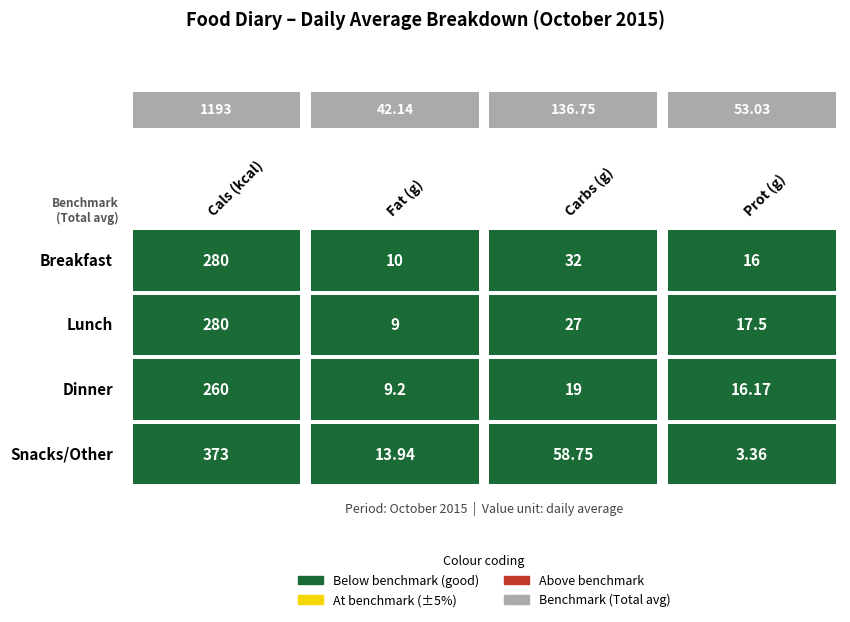

What is the maximum value shown in the chart?

373.0